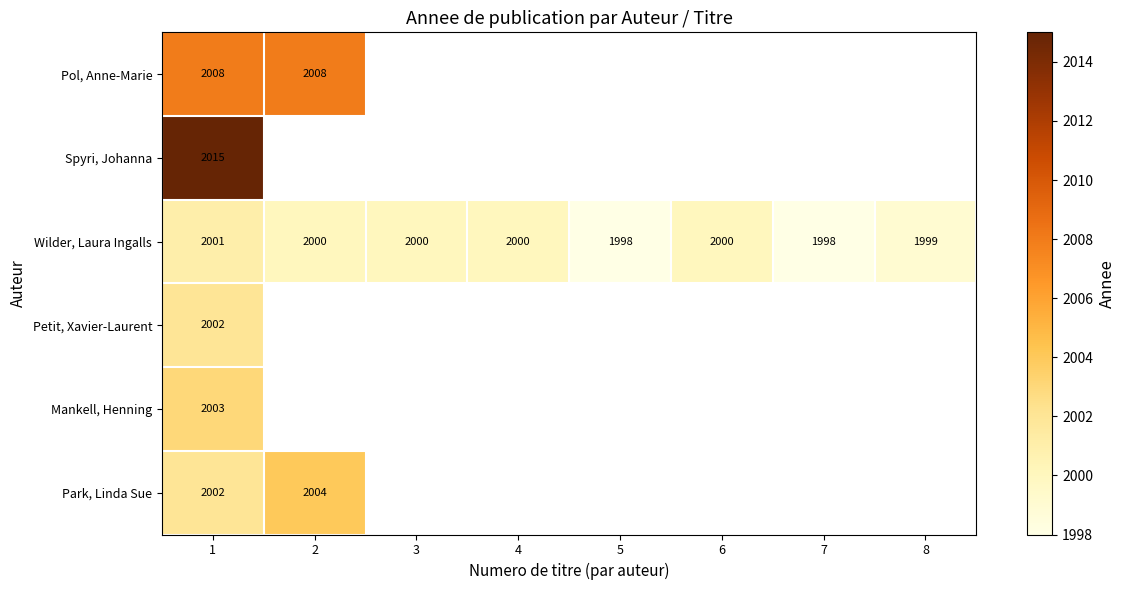

The Mankell, Henning series shows 452 at 1. True or false?

False